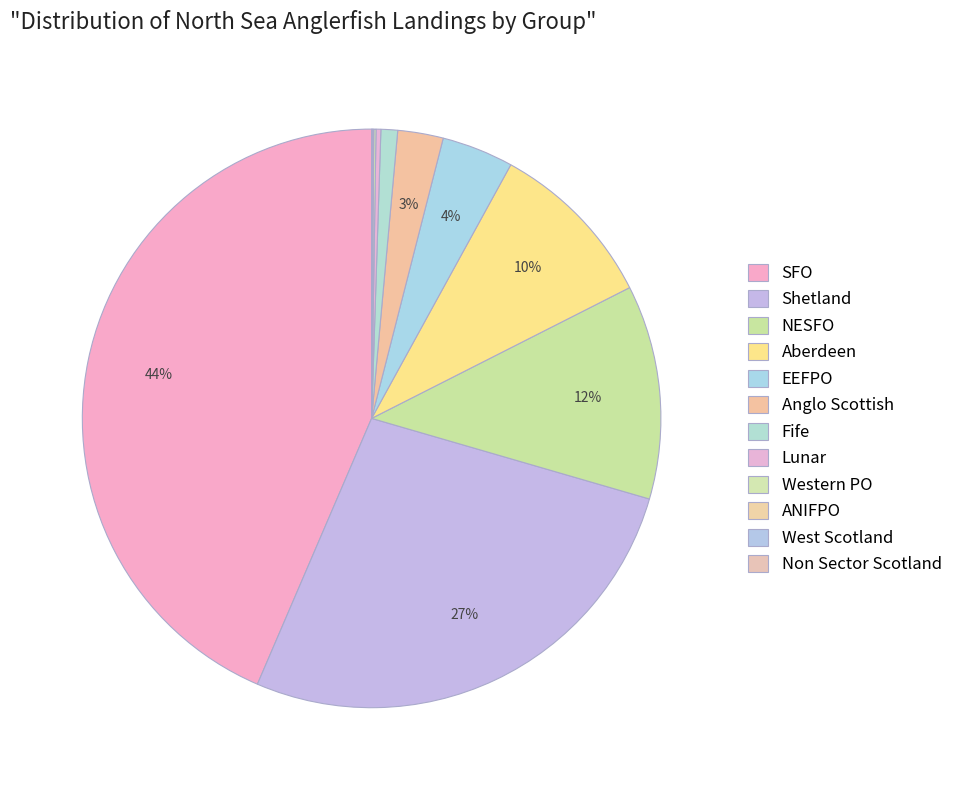

The West Scotland slice represents 0% of the pie. True or false?

True